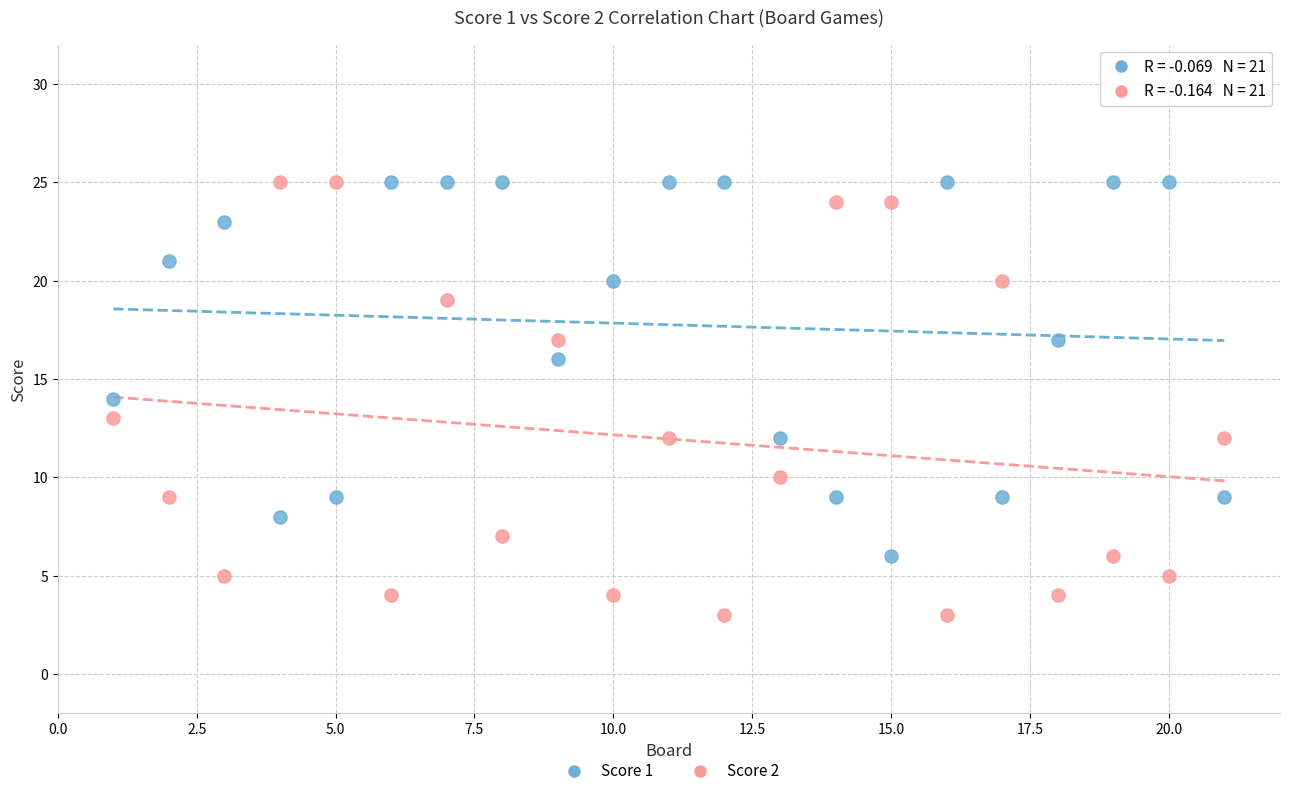

Which series contains the lowest Y value?

Score 2